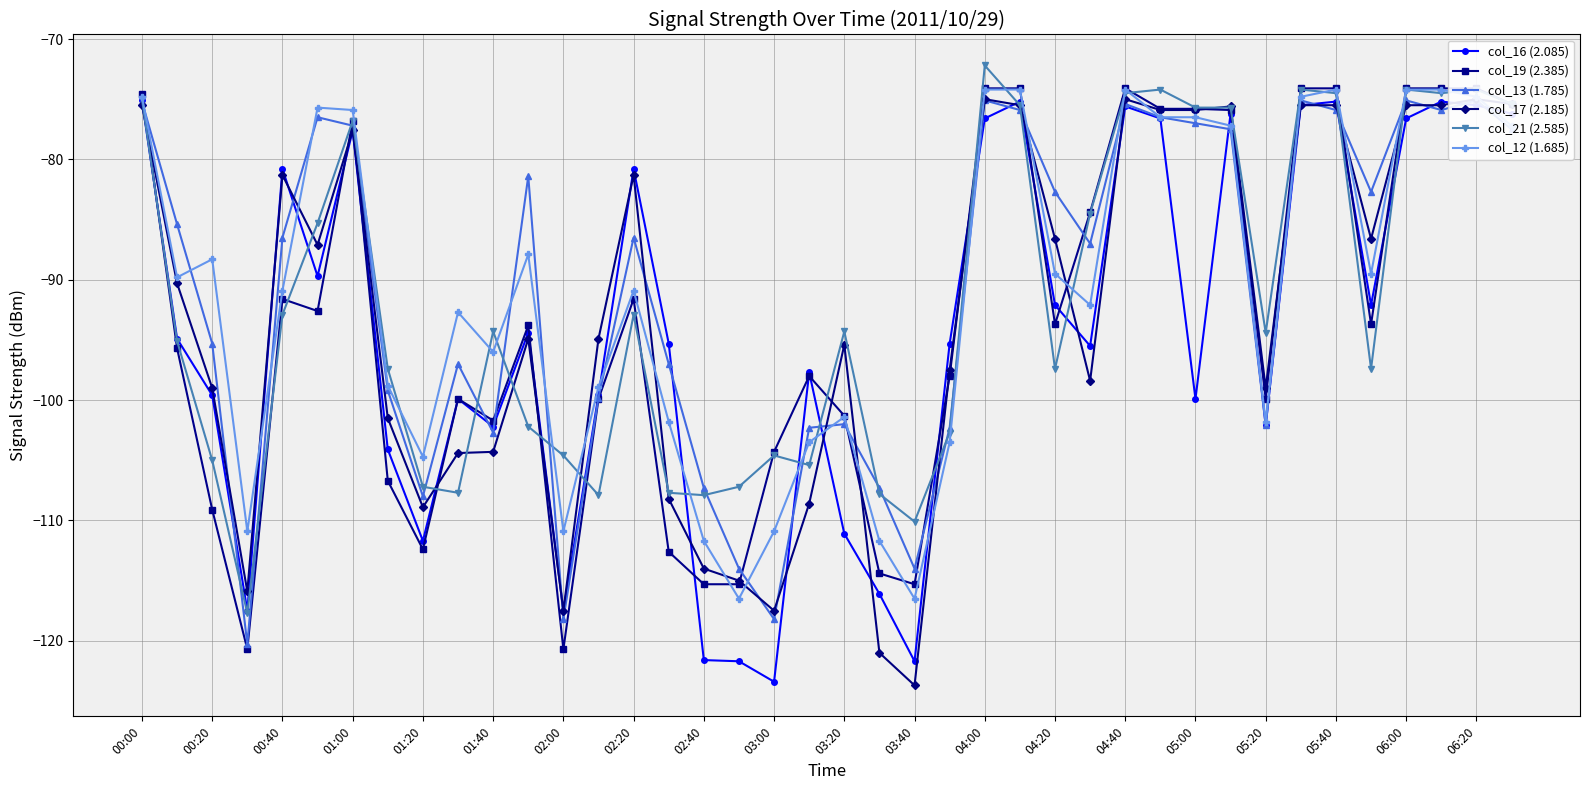

Where is the first local maximum for col_12 (1.685)?

00:20